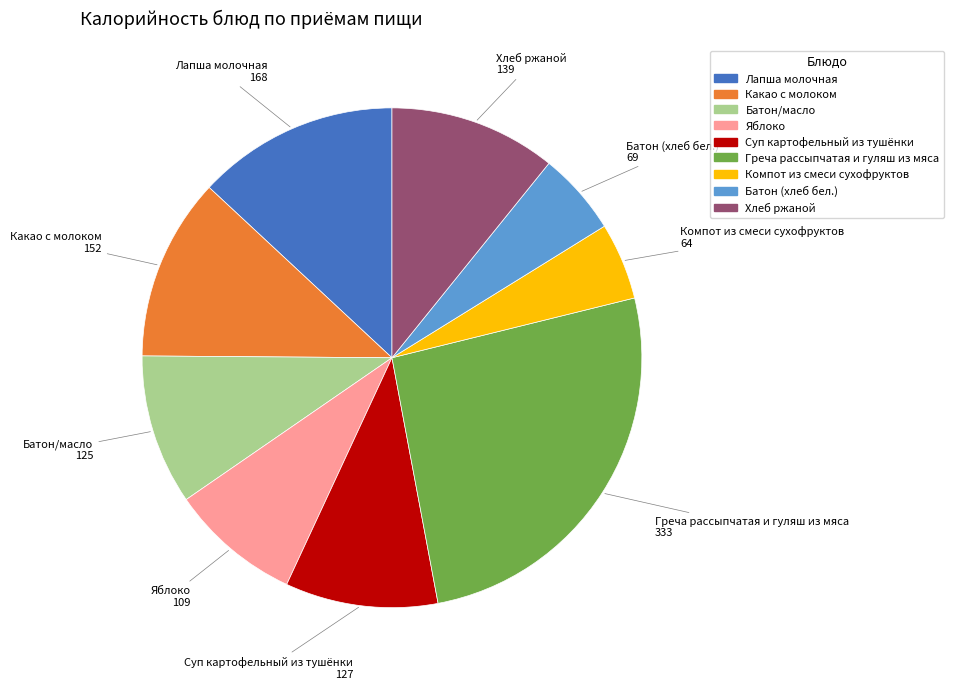

Is it true that Компот из смеси сухофруктов is 5% of the pie?

True